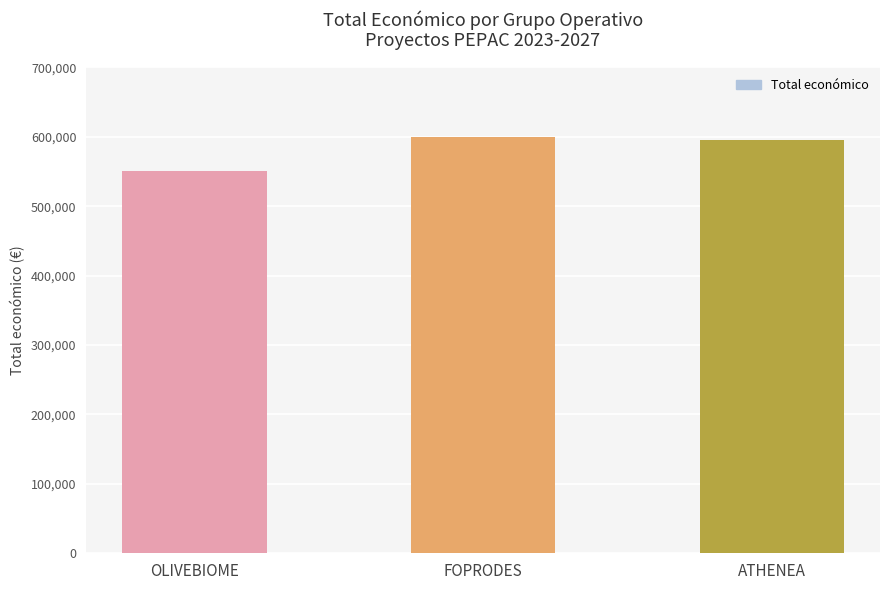

What is the average value?

581586